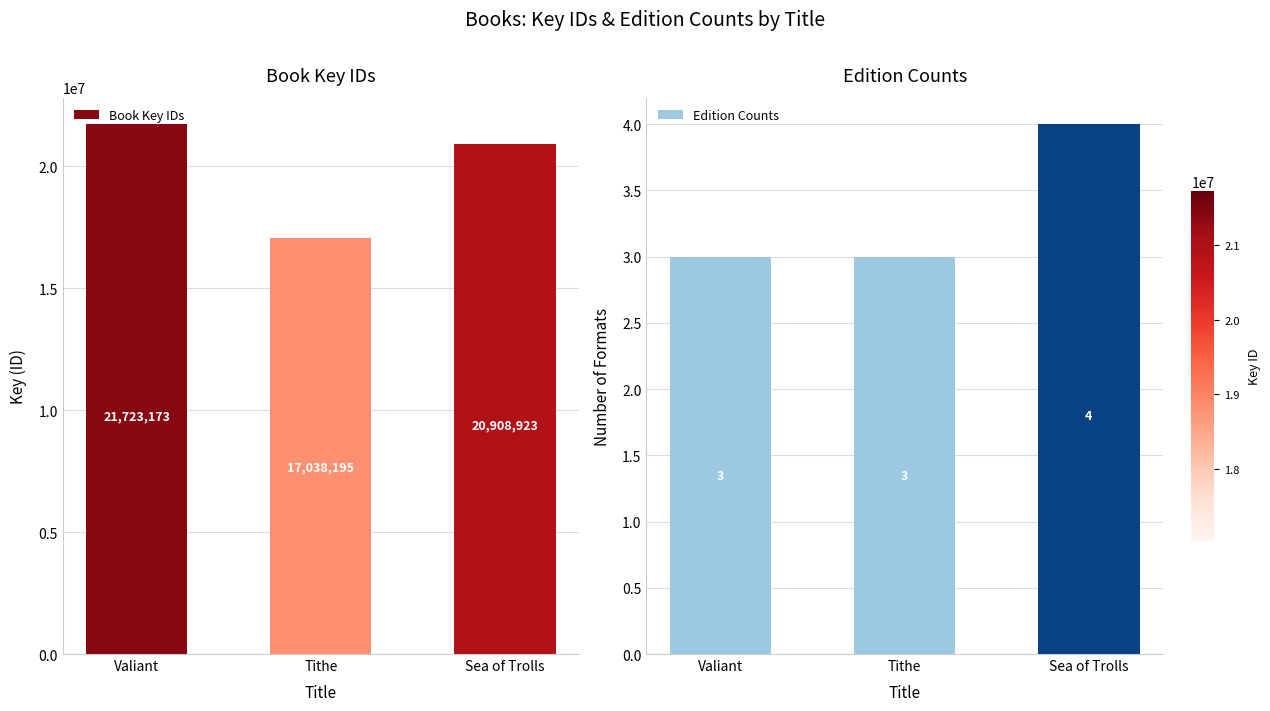

How many distinct data groups are displayed?

2